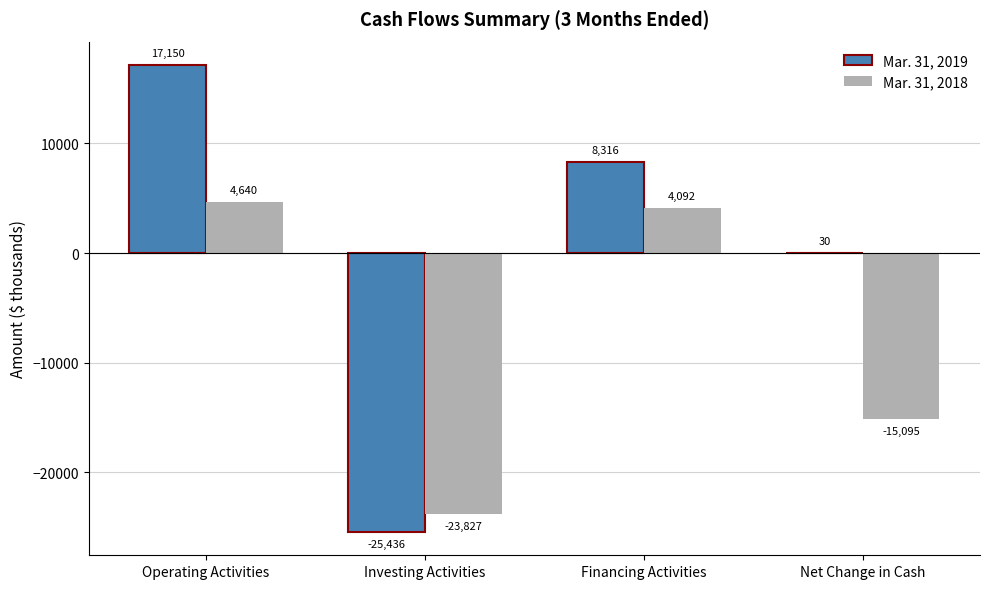

The Mar. 31, 2018 series shows 6218 at Operating Activities. True or false?

False